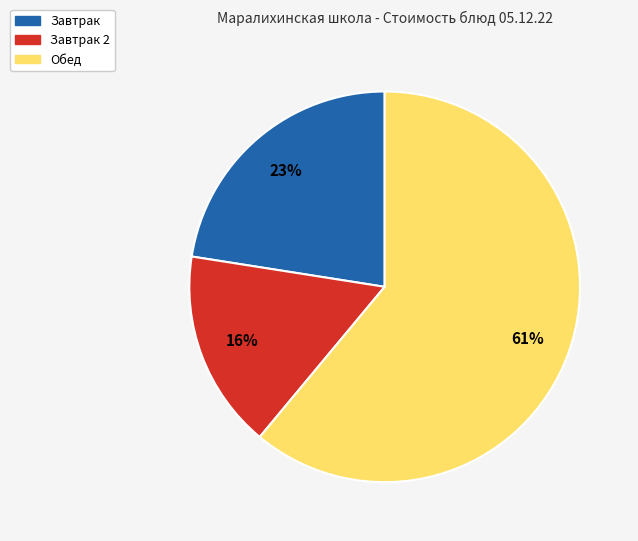

Does any single category account for the majority?

Yes